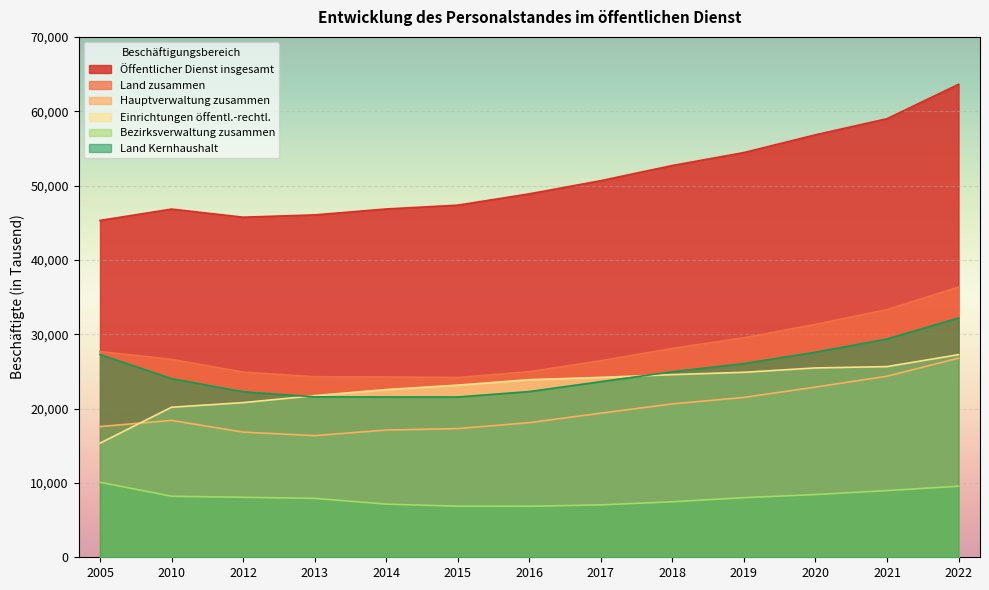

What is the minimum value for Hauptverwaltung zusammen?

16365